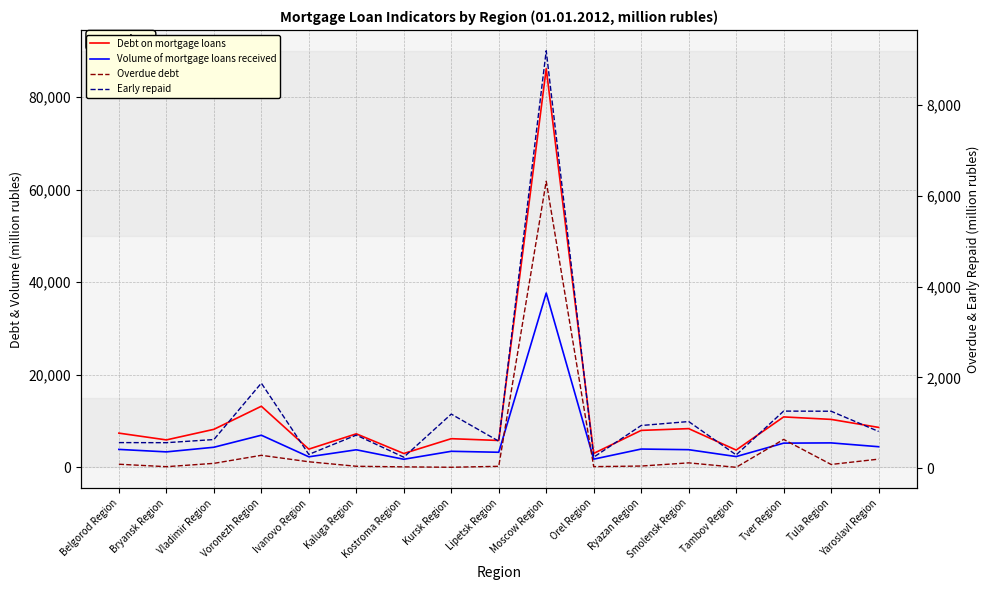

Reading left to right, what are all the values shown in this chart?

Debt on mortgage loans: Belgorod Region=7387	Bryansk Region=5922	Vladimir Region=8203	Voronezh Region=13194	Ivanovo Region=3930	Kaluga Region=7235	Kostroma Region=2986	Kursk Region=6187	Lipetsk Region=5800	Moscow Region=86130	Orel Region=3005	Ryazan Region=7977	Smolensk Region=8360	Tambov Region=3729	Tver Region=10890	Tula Region=10355	Yaroslavl Region=8624
Volume of mortgage loans received: Belgorod Region=3869	Bryansk Region=3335	Vladimir Region=4334	Voronezh Region=6936	Ivanovo Region=2271	Kaluga Region=3787	Kostroma Region=1739	Kursk Region=3461	Lipetsk Region=3253	Moscow Region=37650	Orel Region=1763	Ryazan Region=3948	Smolensk Region=3809	Tambov Region=2323	Tver Region=5224	Tula Region=5277	Yaroslavl Region=4450
Overdue debt: Belgorod Region=91	Bryansk Region=37	Vladimir Region=110	Voronezh Region=287	Ivanovo Region=145	Kaluga Region=46	Kostroma Region=33	Kursk Region=24	Lipetsk Region=45	Moscow Region=6318	Orel Region=38	Ryazan Region=51	Smolensk Region=121	Tambov Region=23	Tver Region=637	Tula Region=86	Yaroslavl Region=203
Early repaid: Belgorod Region=567	Bryansk Region=565	Vladimir Region=634	Voronezh Region=1875	Ivanovo Region=307	Kaluga Region=732	Kostroma Region=246	Kursk Region=1194	Lipetsk Region=598	Moscow Region=9189	Orel Region=246	Ryazan Region=943	Smolensk Region=1030	Tambov Region=296	Tver Region=1260	Tula Region=1257	Yaroslavl Region=812